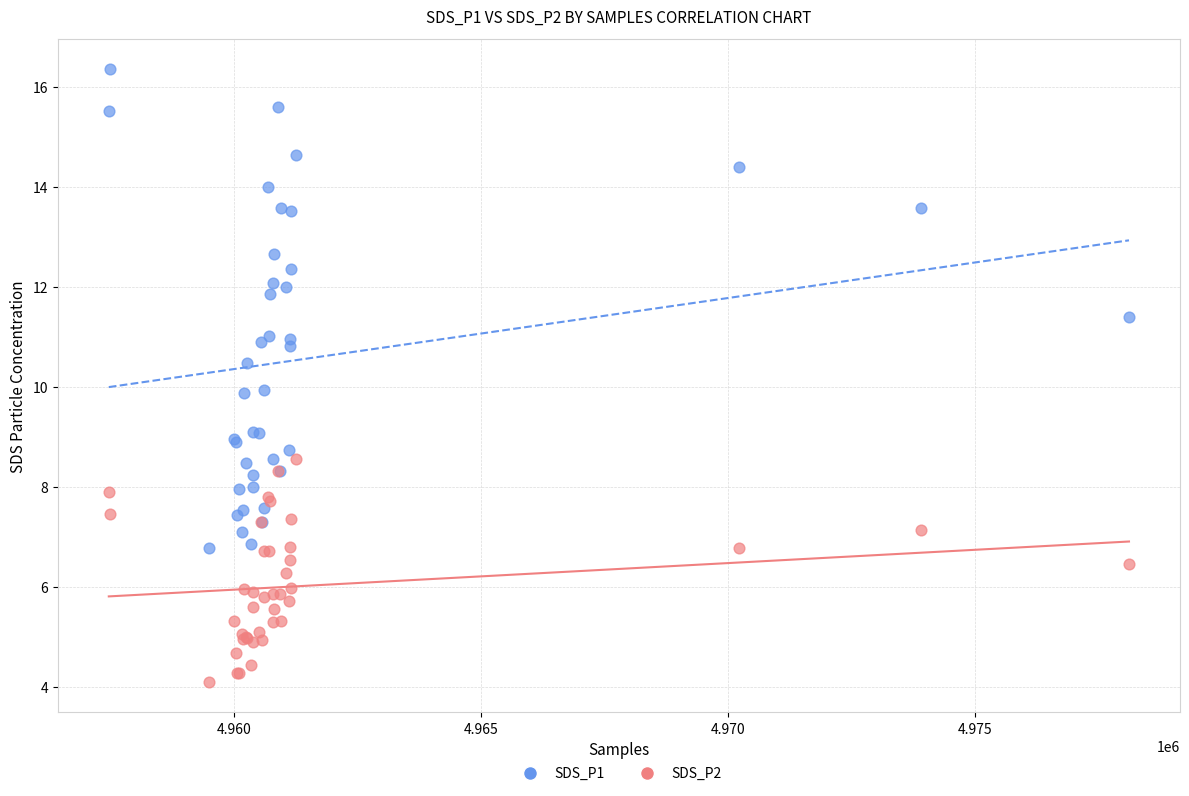

What are all the series names shown in the legend?

SDS_P1, SDS_P2